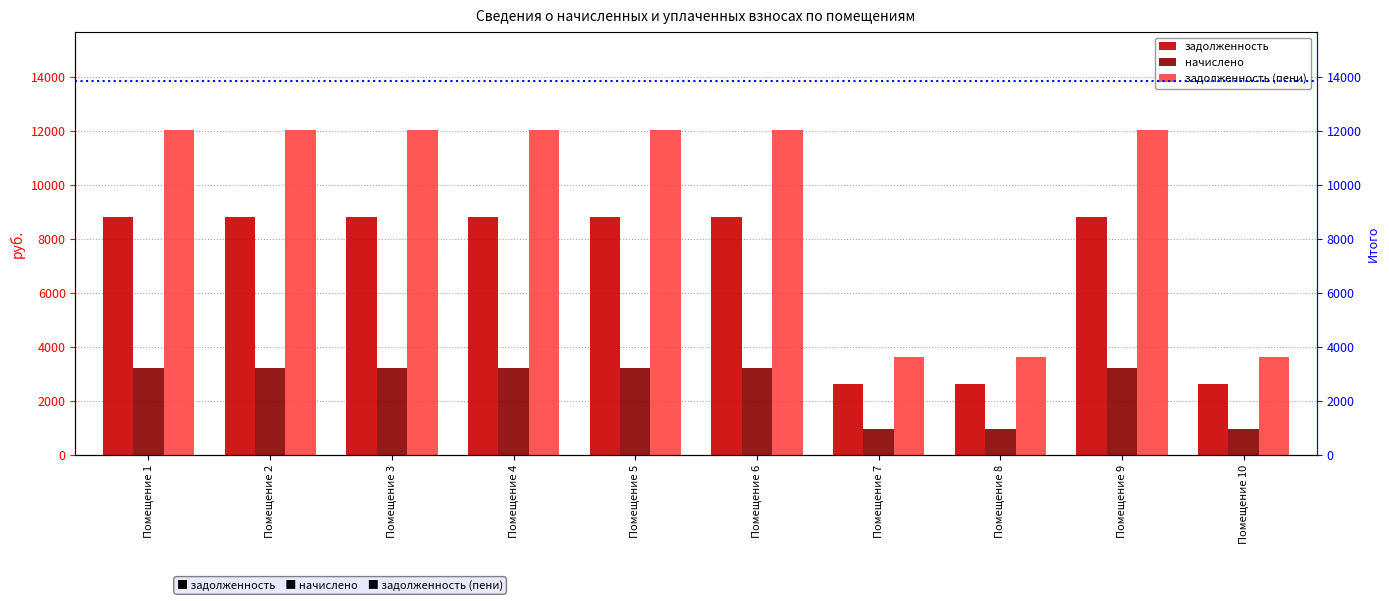

Reading left to right, list all the values displayed in this chart.

задолженность: Помещение 1=8820	Помещение 2=8820	Помещение 3=8820	Помещение 4=8820	Помещение 5=8820	Помещение 6=8820	Помещение 7=2646	Помещение 8=2646	Помещение 9=8820	Помещение 10=2646
начислено: Помещение 1=3240	Помещение 2=3240	Помещение 3=3240	Помещение 4=3240	Помещение 5=3240	Помещение 6=3240	Помещение 7=972	Помещение 8=972	Помещение 9=3240	Помещение 10=972
задолженность (пени): Помещение 1=12060	Помещение 2=12060	Помещение 3=12060	Помещение 4=12060	Помещение 5=12060	Помещение 6=12060	Помещение 7=3618	Помещение 8=3618	Помещение 9=12060	Помещение 10=3618